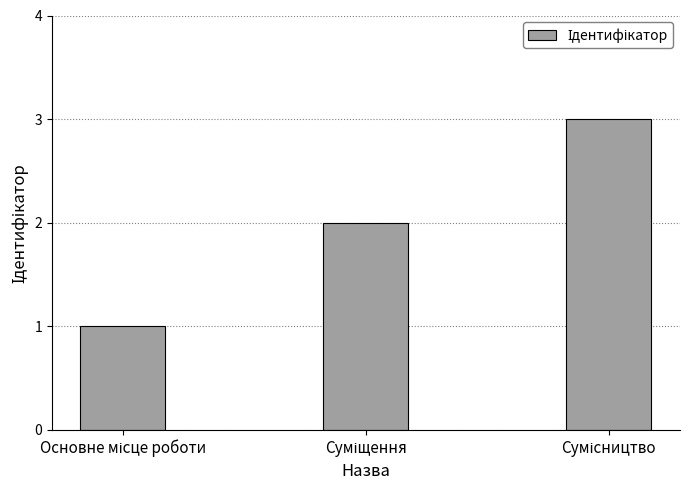

What is the maximum value shown in the chart?

3